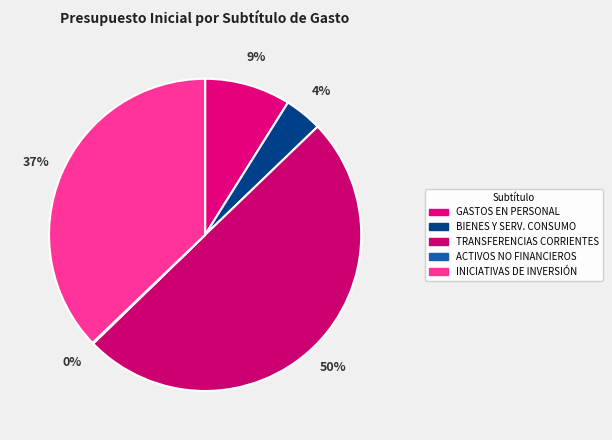

Does any single category account for the majority?

No